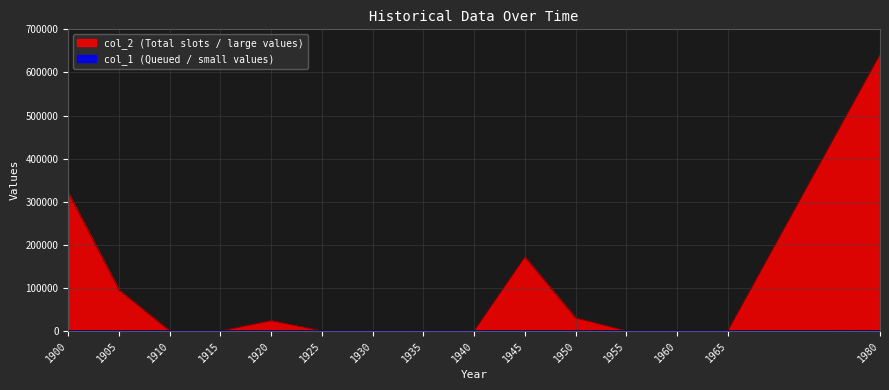

Reading right to left, what are all the values shown in this chart?

col_2: 1980=641206	1965=0	1960=0	1955=0	1950=30209	1945=171520	1940=0	1935=0	1930=0	1925=0	1920=23889	1915=33	1910=0	1905=94952	1900=320603
col_1: 1980=132	1965=0	1960=0	1955=0	1950=7	1945=51	1940=0	1935=0	1930=0	1925=0	1920=4	1915=1	1910=0	1905=3	1900=66